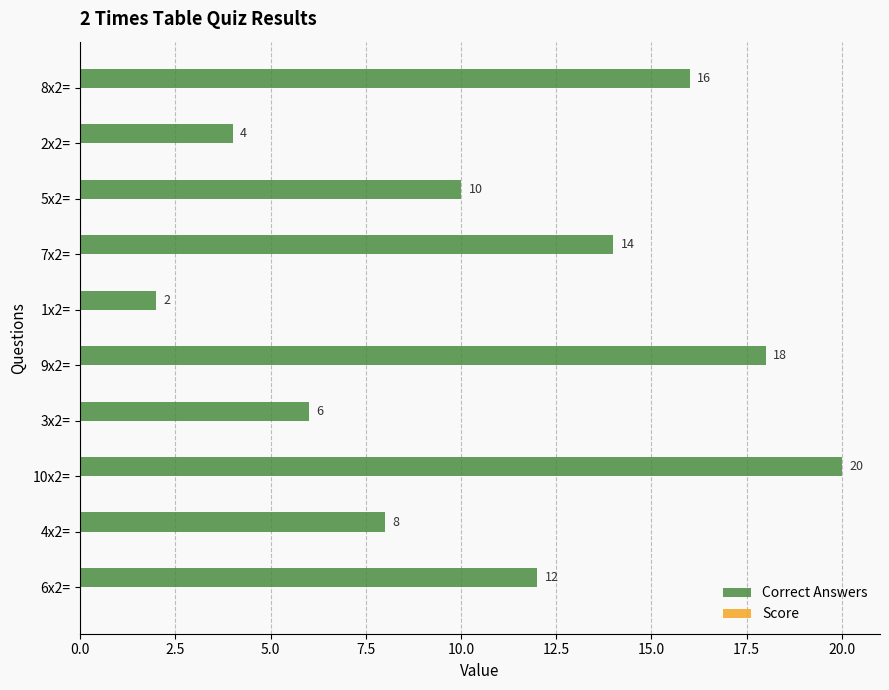

How many values are between 6 and 16?

6